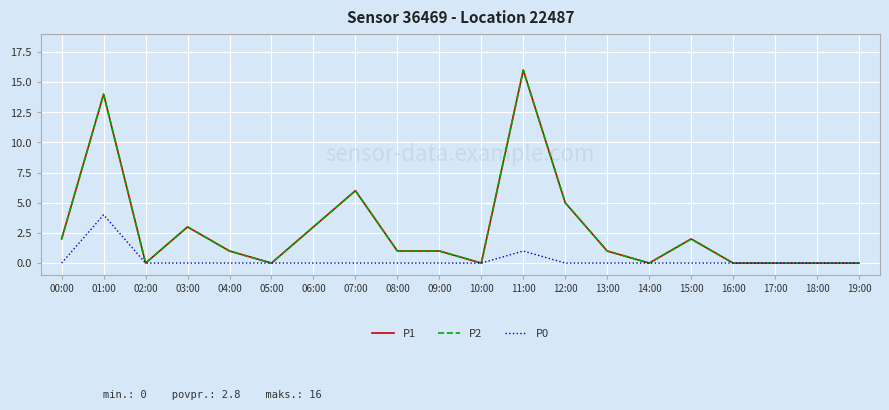

Is this an area chart (filled region under the line)?

No